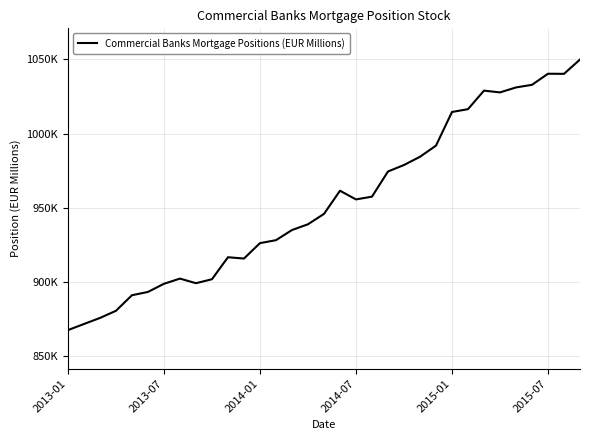

Is this an area chart (filled region under the line)?

No